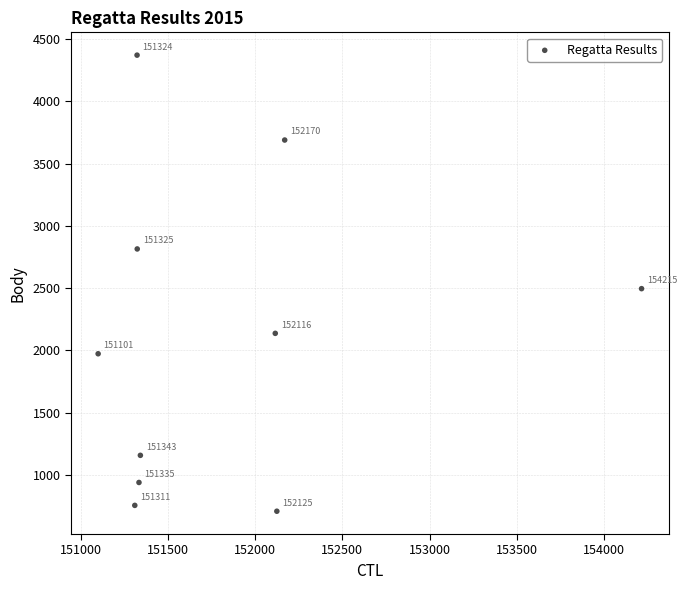

What Y value in the scatter plot is closest to 2539?

2495